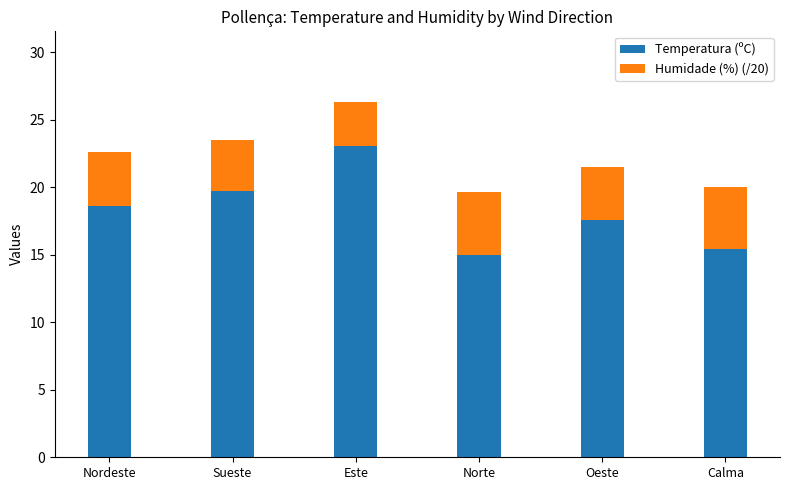

True or false: Temperatura (ºC) has a value of 11.8 at Este.

False